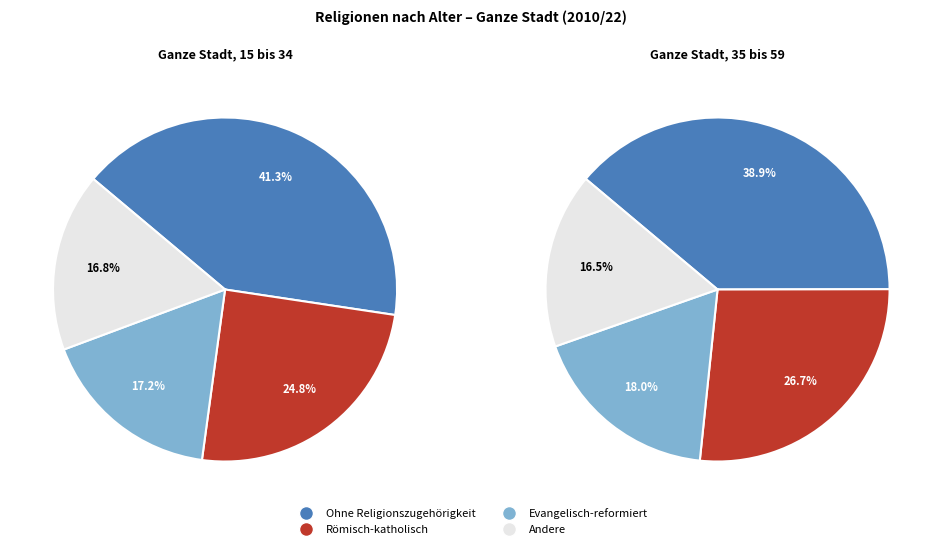

Rank the categories by values_more_mobile value from lowest to highest.

Andere, Evangelisch-reformiert, Römisch-katholisch, Ohne Religionszugehörigkeit